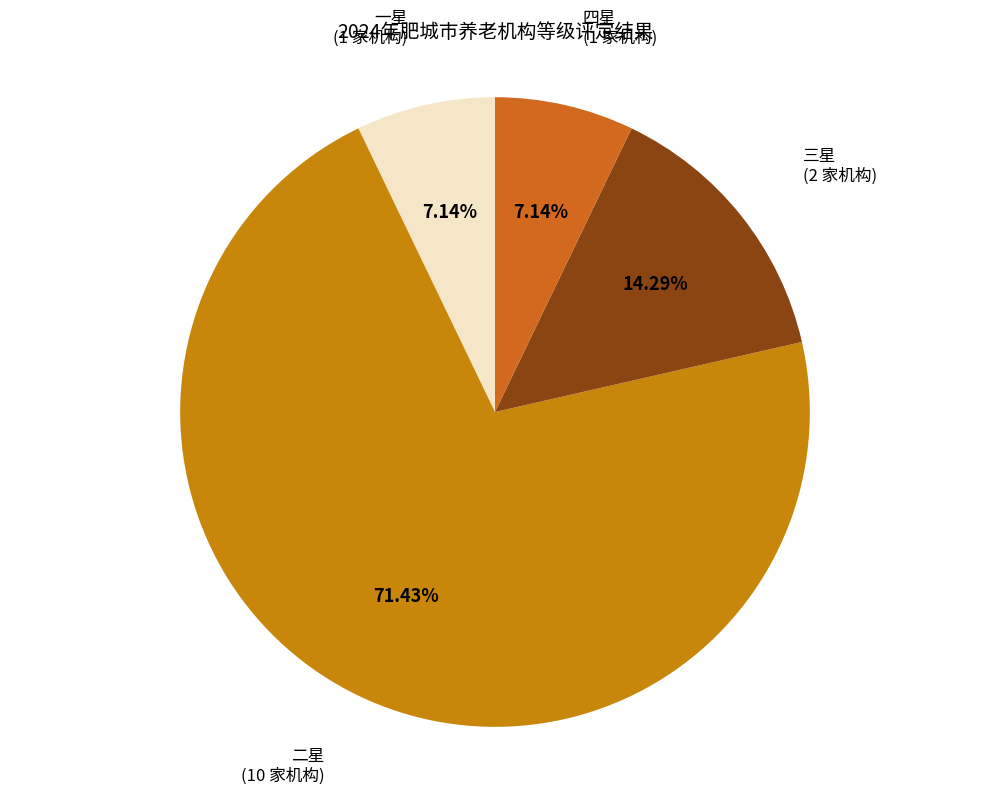

Count the number of slices in the pie.

4